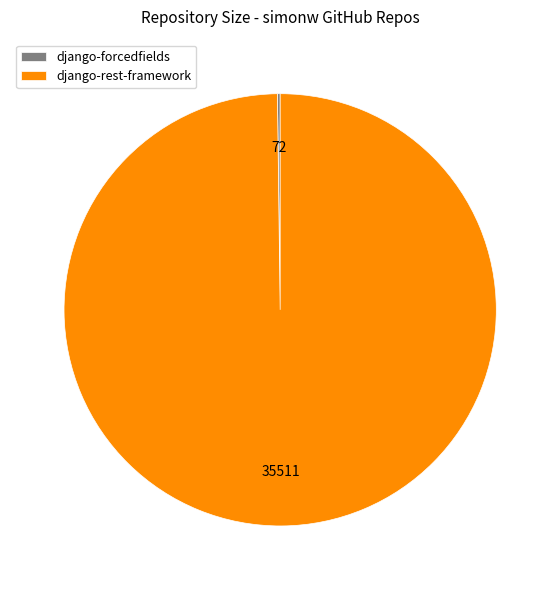

Is there a majority slice in this chart?

Yes